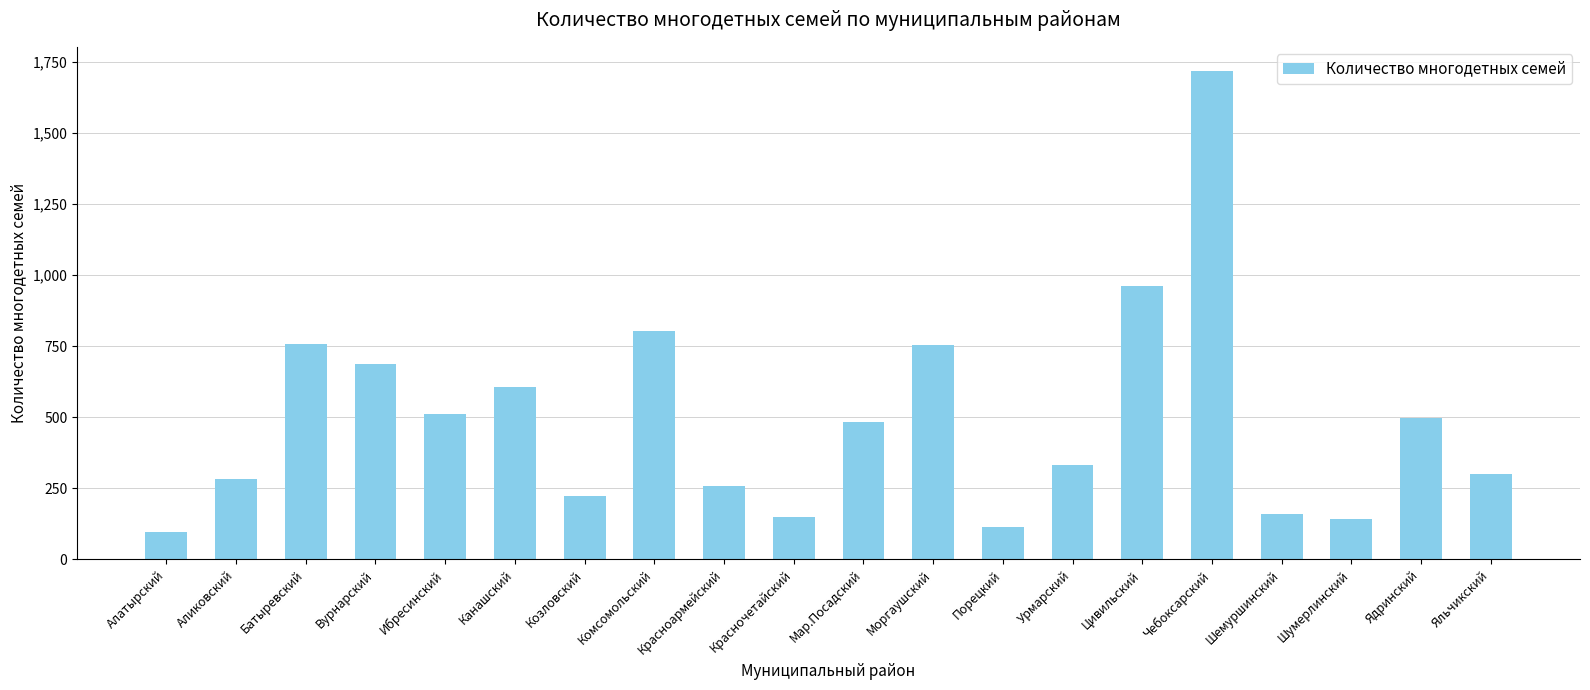

What is the greatest value displayed?

1718